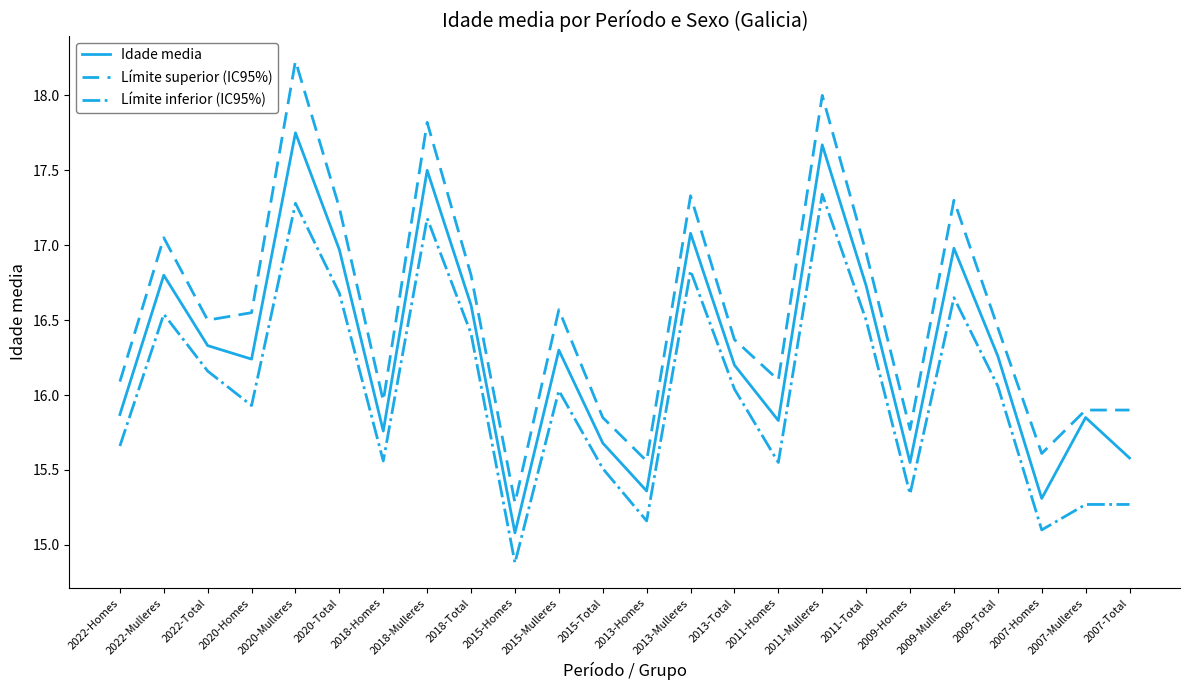

Is this an area chart (filled region under the line)?

No